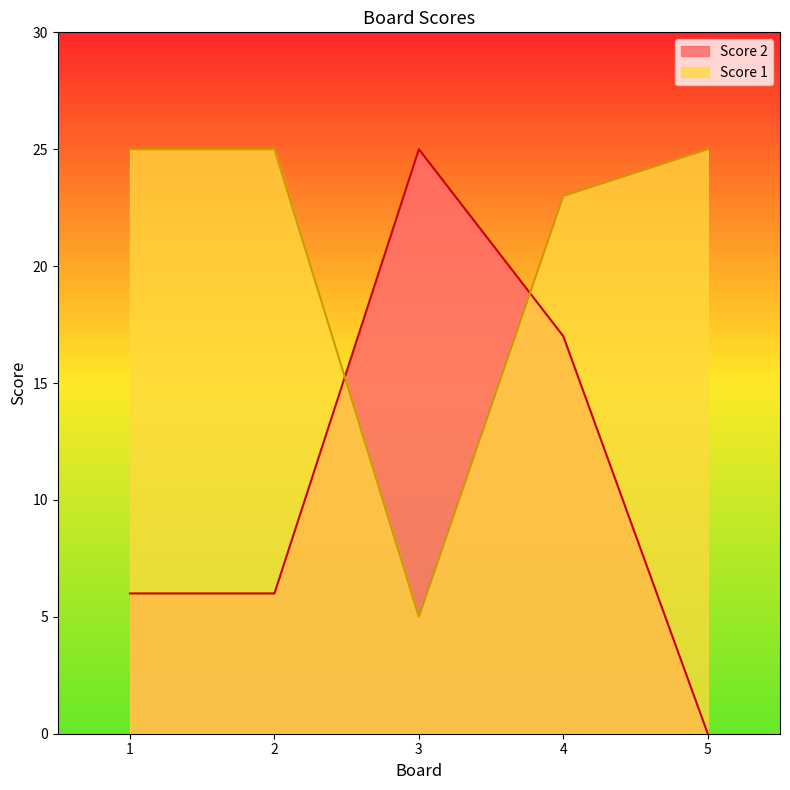

How many times do Score 2 and Score 1 cross each other?

2